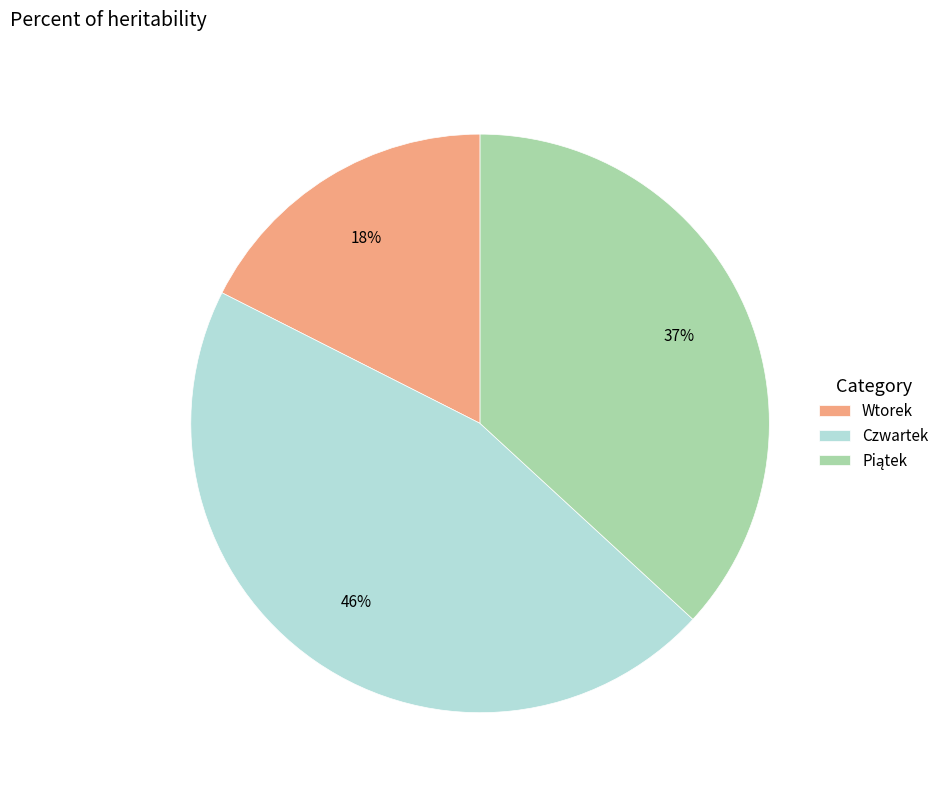

Which category has the smallest portion of the pie?

Wtorek